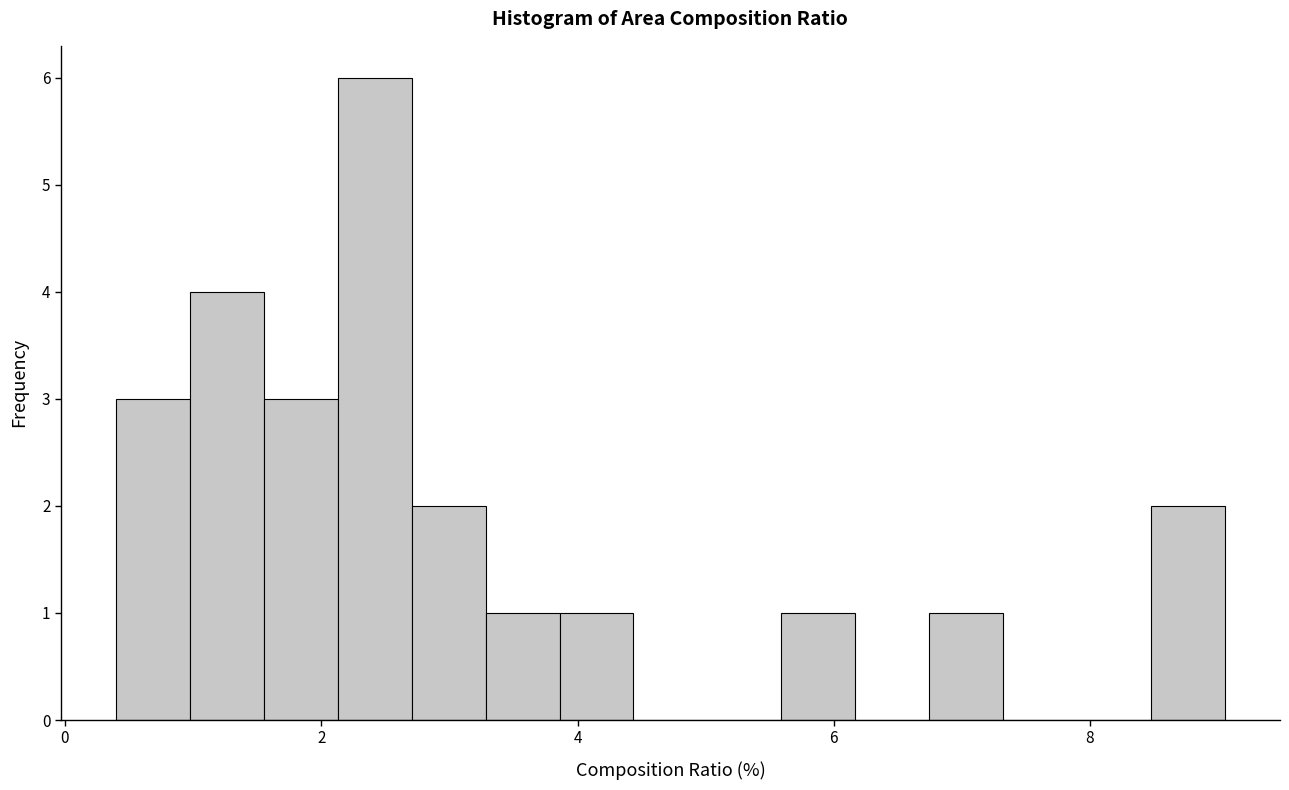

Around what value on the x-axis is the tallest bar? Give the approximate position of its centre, as read against the axis.

2.4